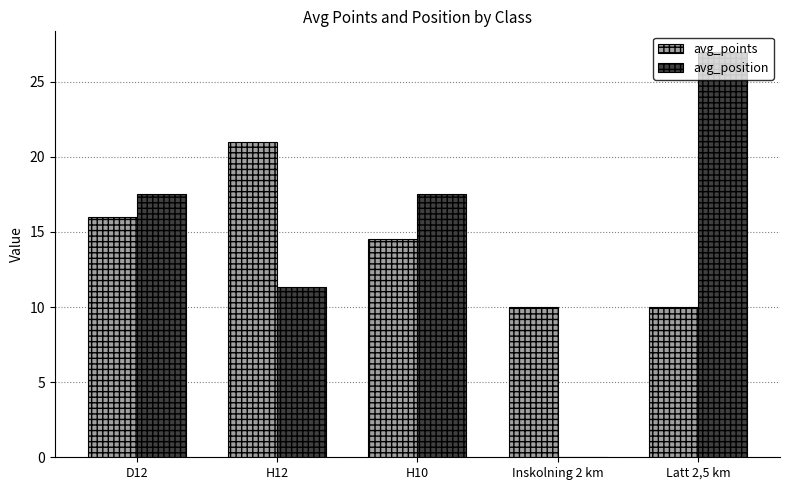

How many distinct data groups are displayed?

2